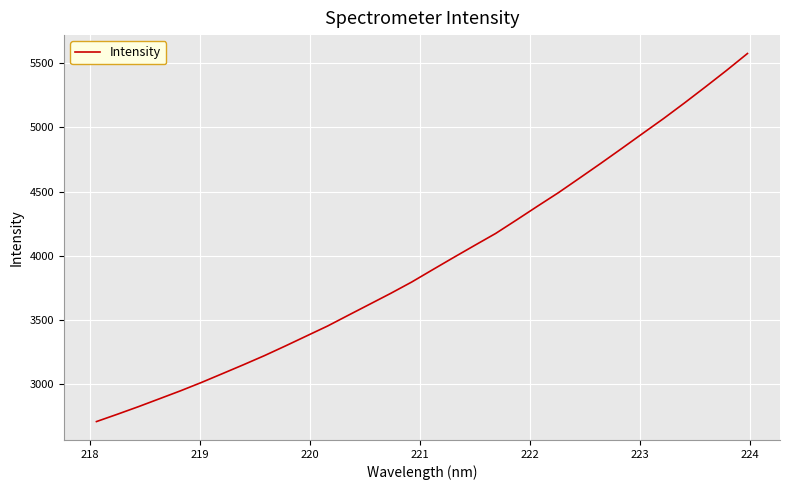

What is the maximum value shown in the chart?

5575.9